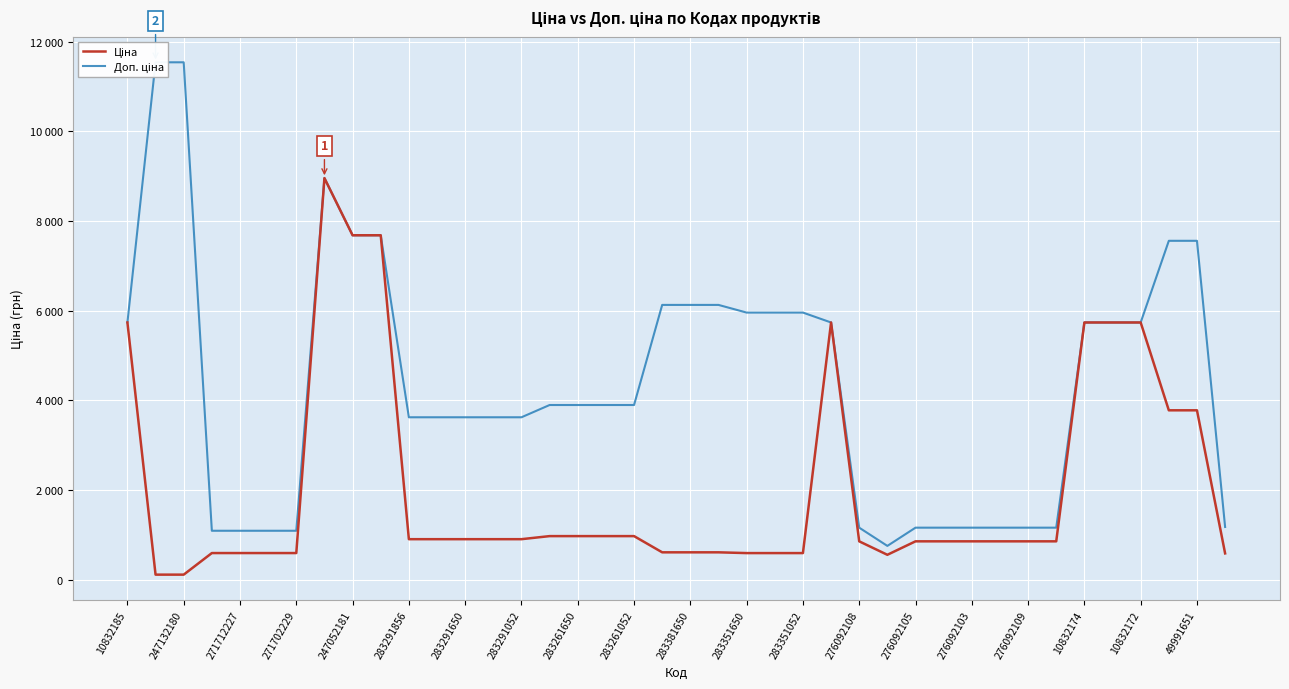

Rank the series by their average value, from highest to lowest.

Доп. ціна, Ціна